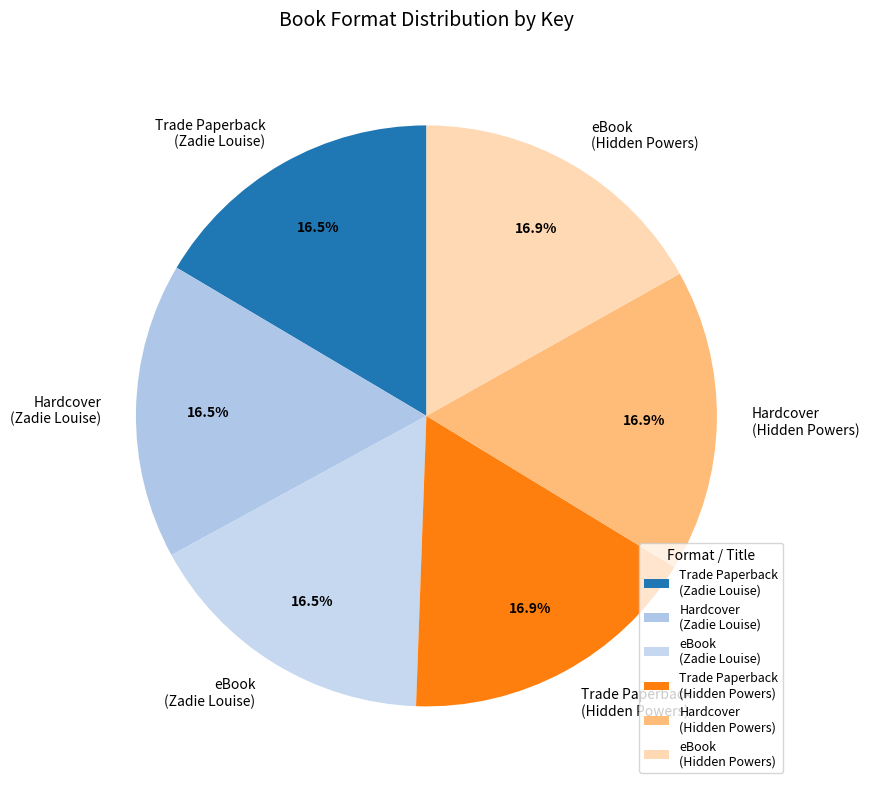

Is Hardcover (Hidden Powers) the majority of the pie?

No